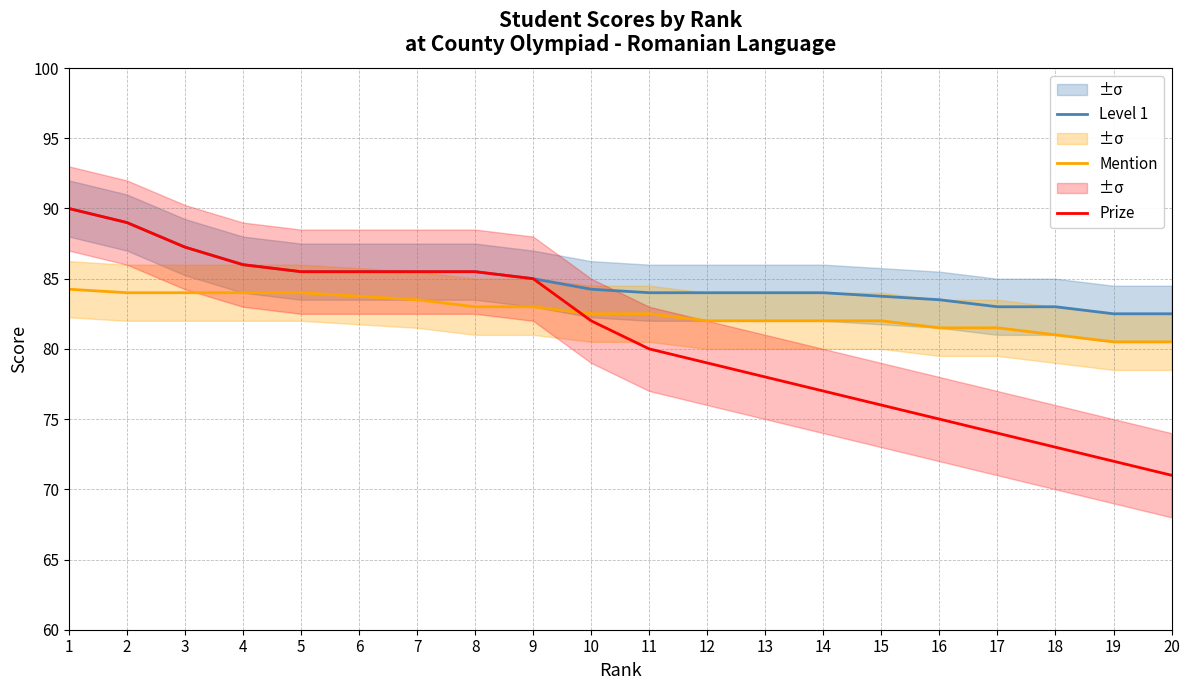

At which category is the sum across all series the highest?

1